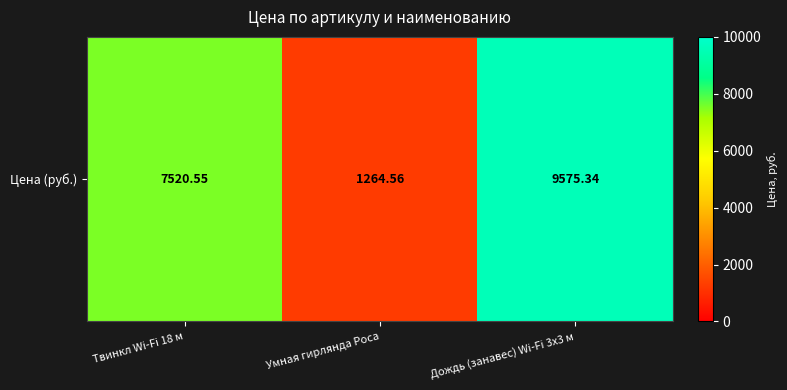

Which label corresponds to the smallest value in the chart?

Умная гирлянда Роса